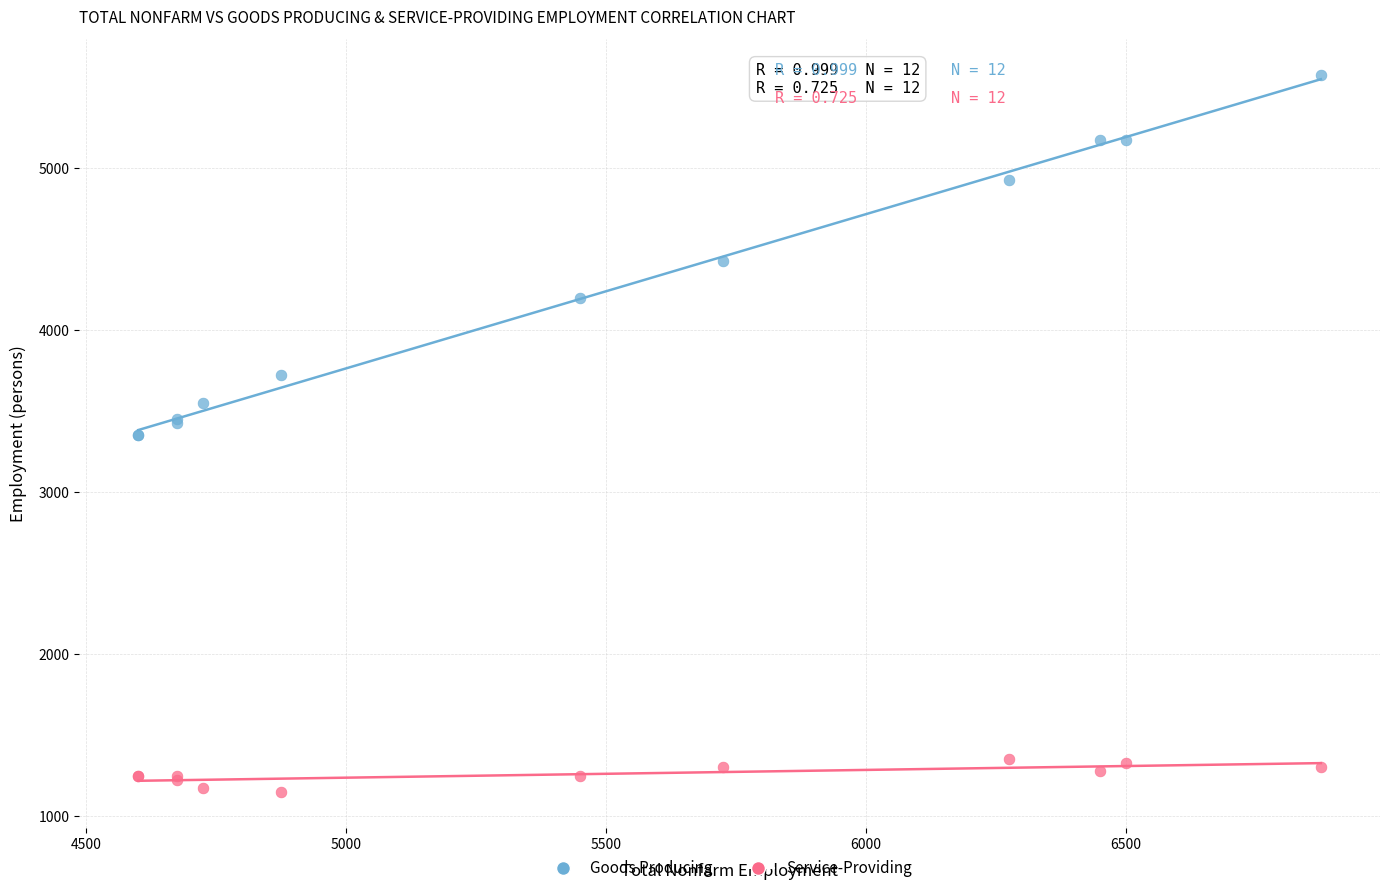

Which series reaches the minimum Y coordinate?

Service-Providing